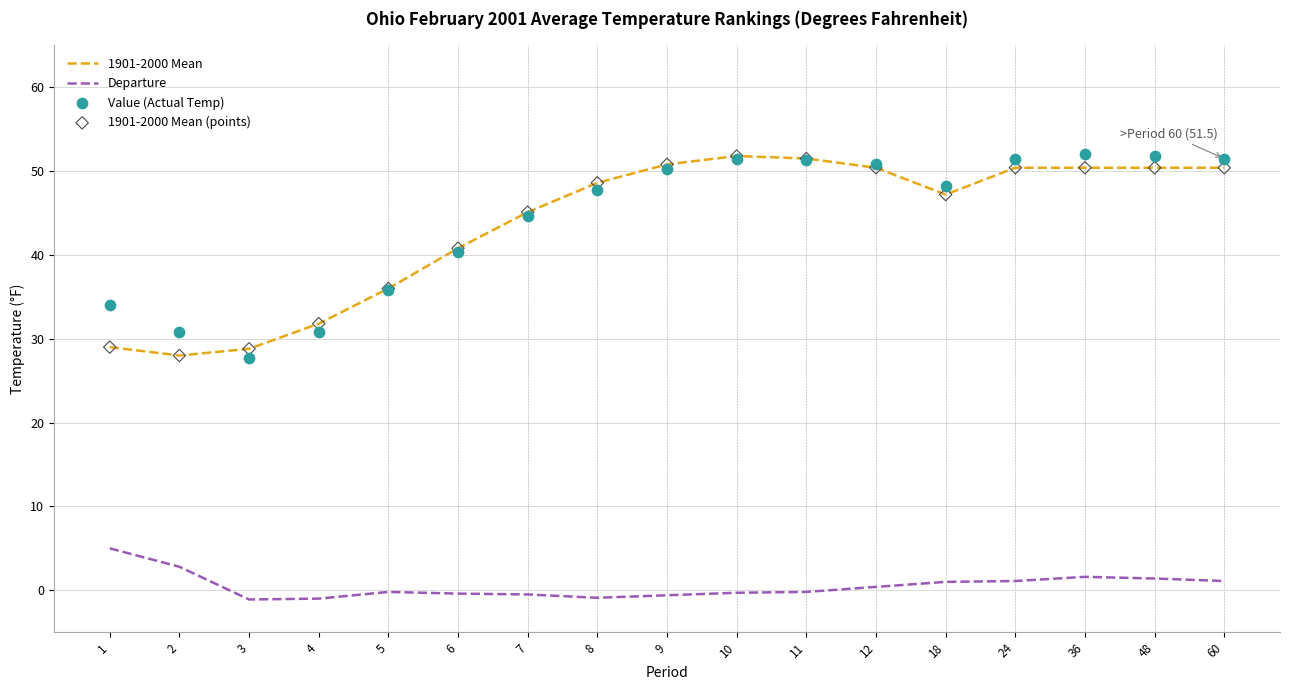

Which series has the largest total across all categories?

Value (Actual Temp)